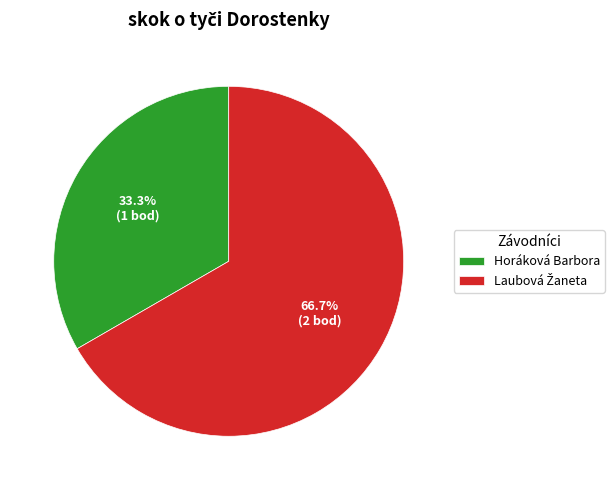

Is there any slice that represents more than half of the pie?

Yes